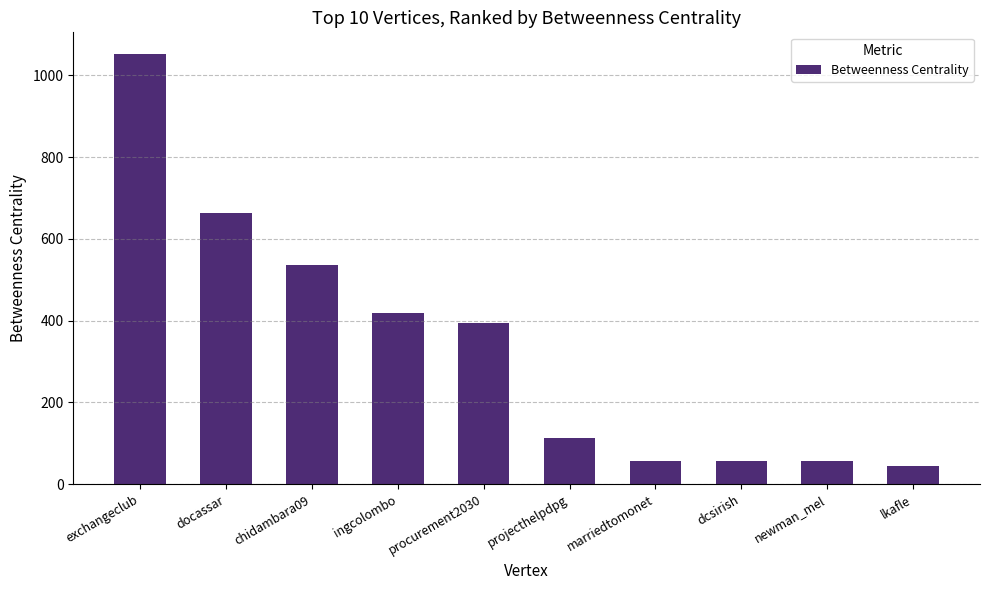

The chart shows a value of 55.9 at marriedtomonet. True or false?

True